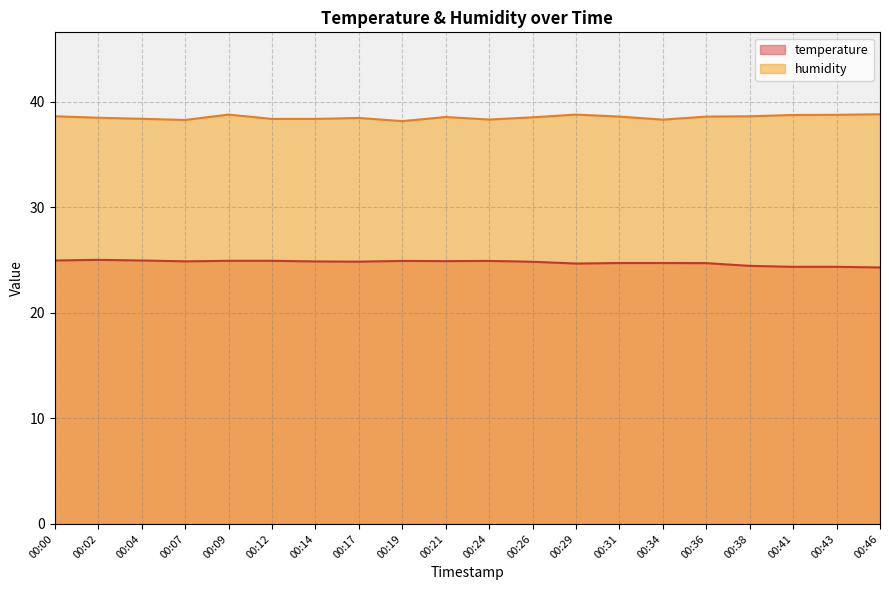

Is it true that humidity equals 22.6 at 00:04?

False